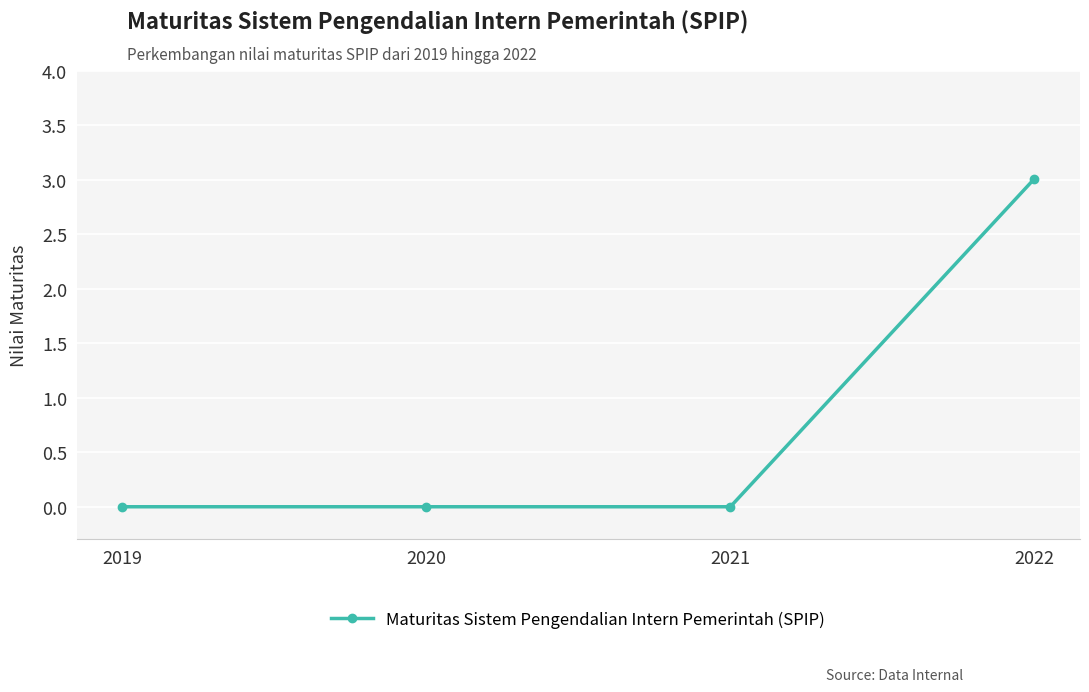

The value at 2019 is 0.0. True or false?

True